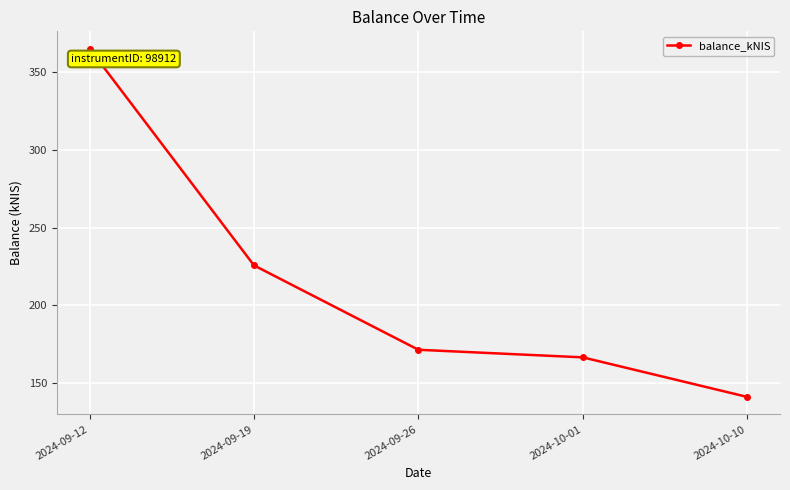

How many distinct data groups are displayed?

1